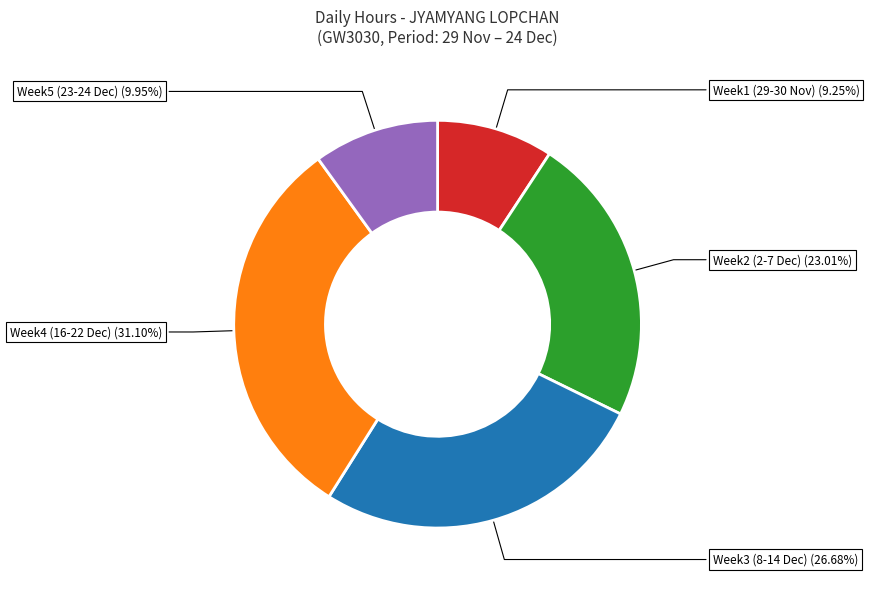

Is there any slice that represents more than half of the pie?

No